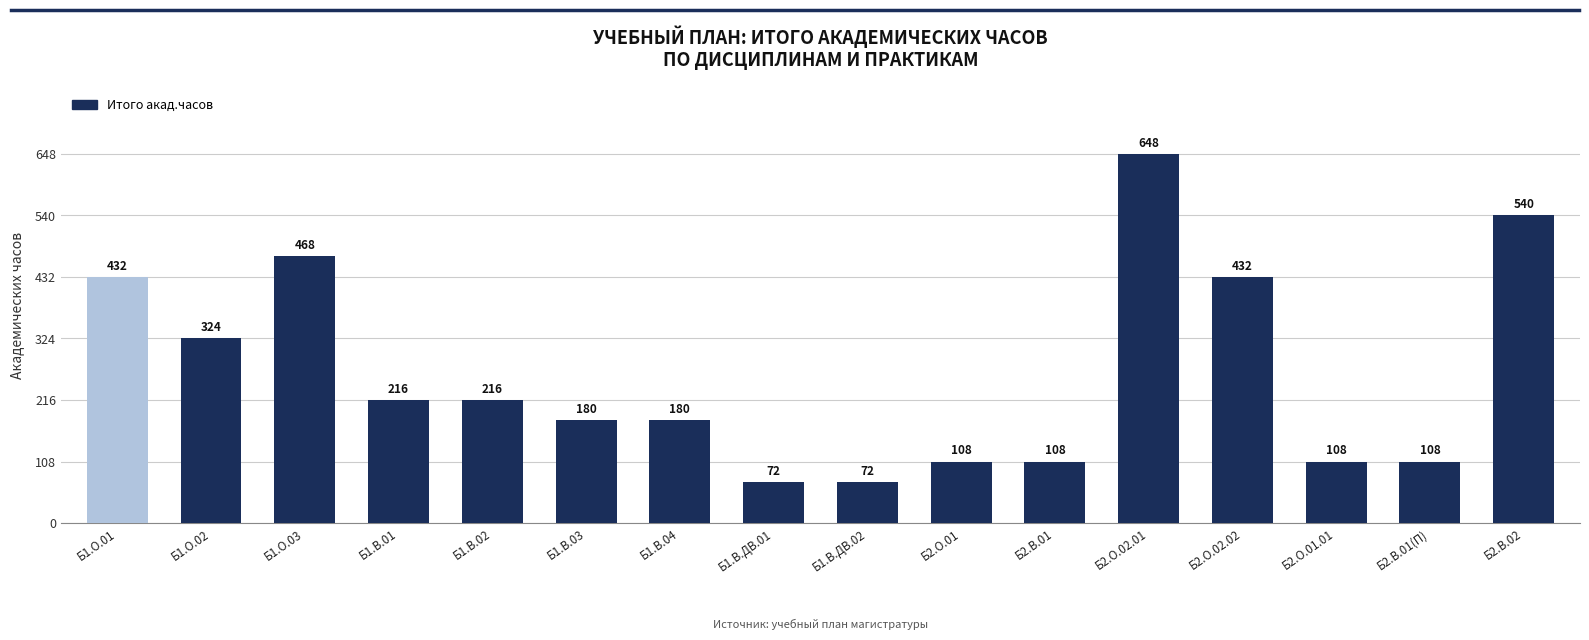

Where does the data first go above 216?

Б1.О.01